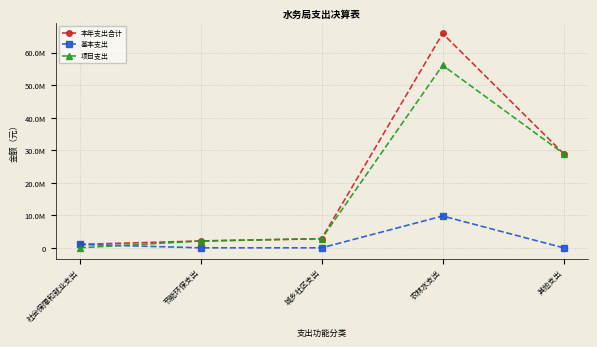

Which series has the largest total across all categories?

本年支出合计